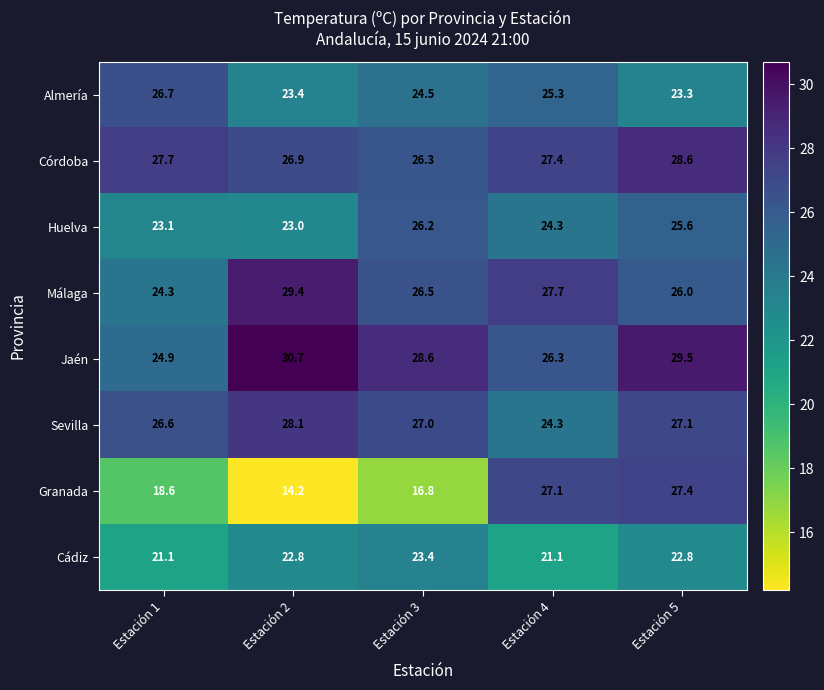

The value of Cádiz at Estación 2 is 38.2. True or false?

False